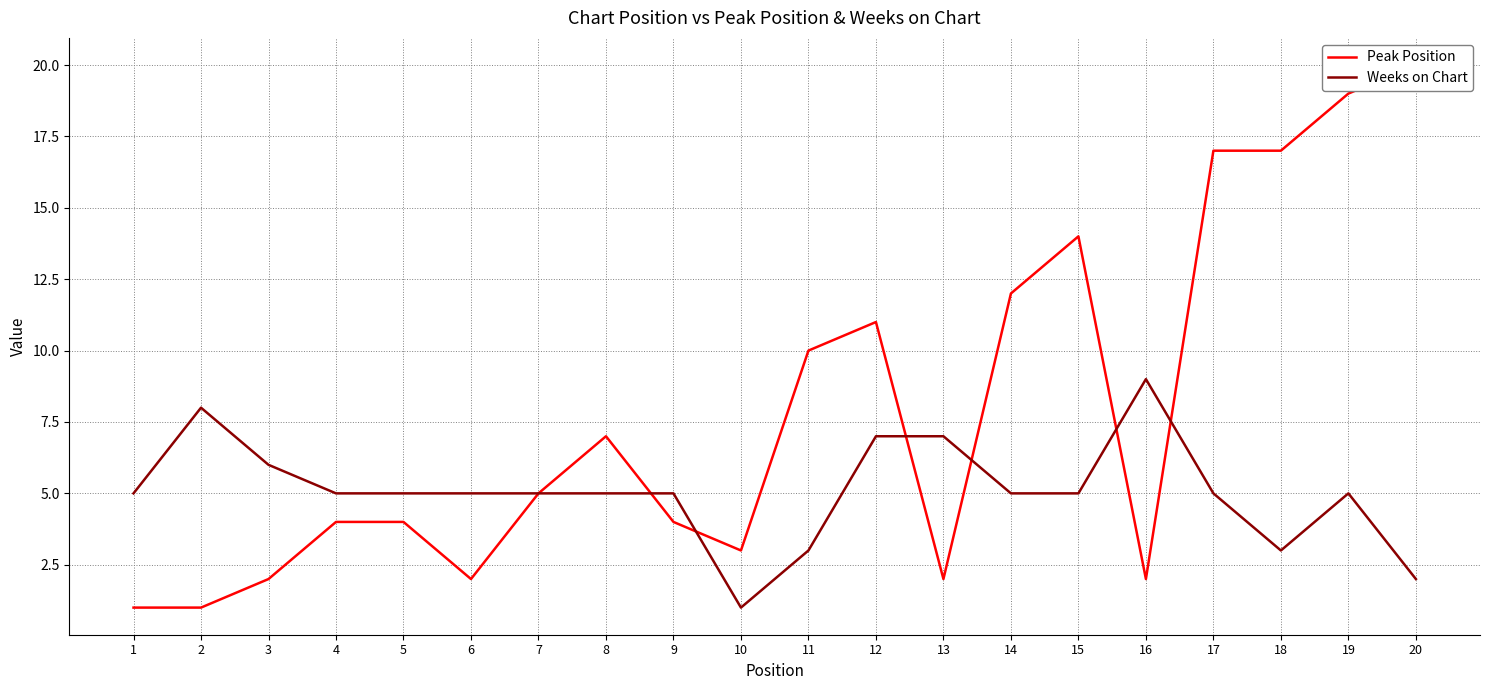

Rank the categories by Weeks on Chart value from lowest to highest.

10, 20, 11, 18, 1, 4, 5, 6, 7, 8, 9, 14, 15, 17, 19, 3, 12, 13, 2, 16